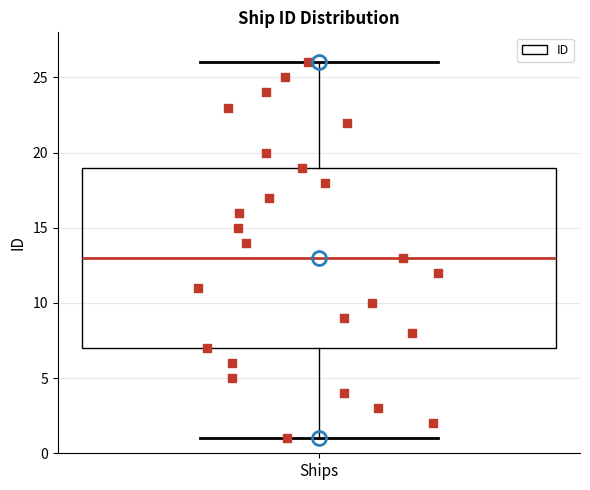

Where does the lower whisker of the box for Ships end on the y-axis? The values are not printed on the chart, so give them approximately, as read against the axis.

1